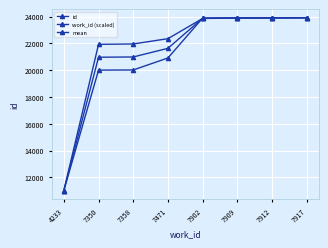

At which label does mean reach its minimum?

4233